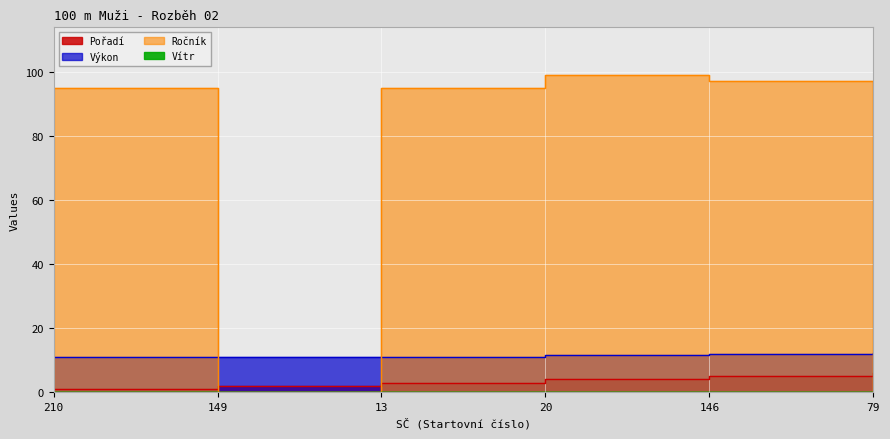

What is the label of the 1st point from the left?

210